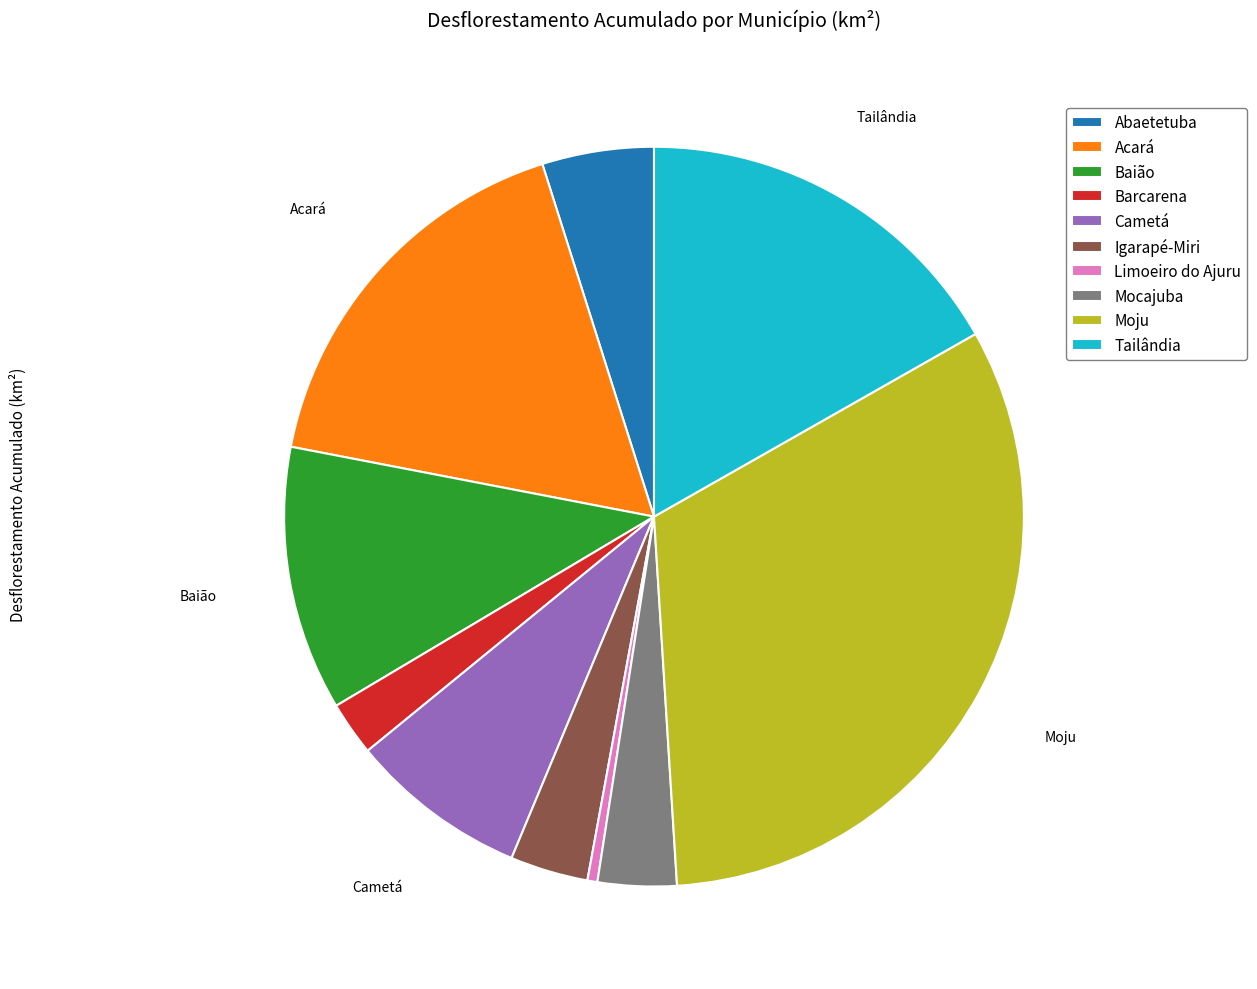

Approximately how many times larger is the value at Abaetetuba compared to Acará?

0.3